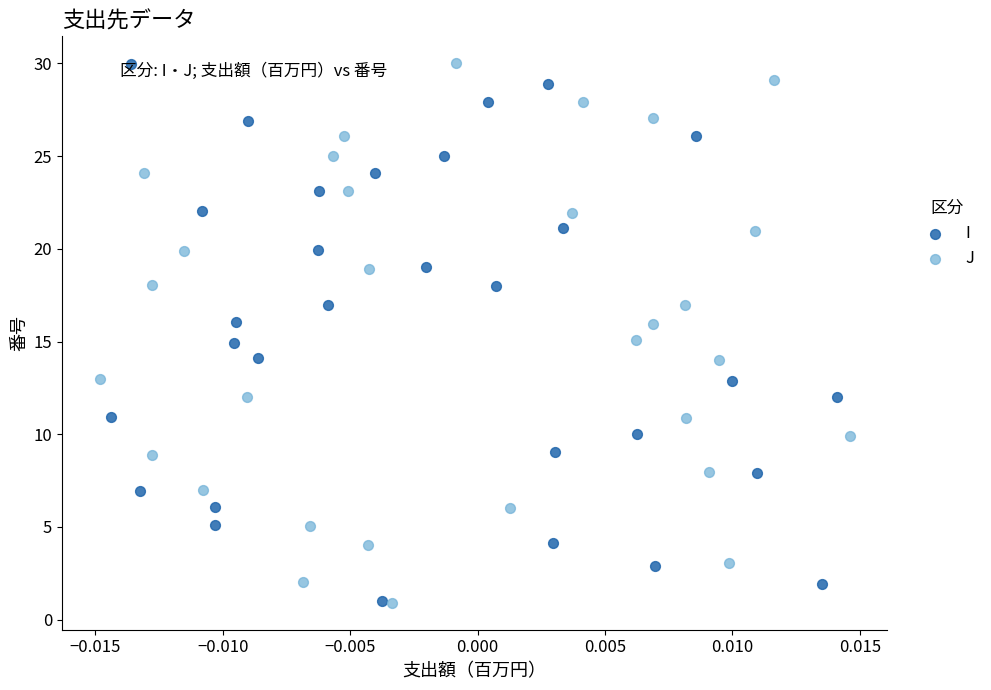

Which series has the widest spread of Y values?

J